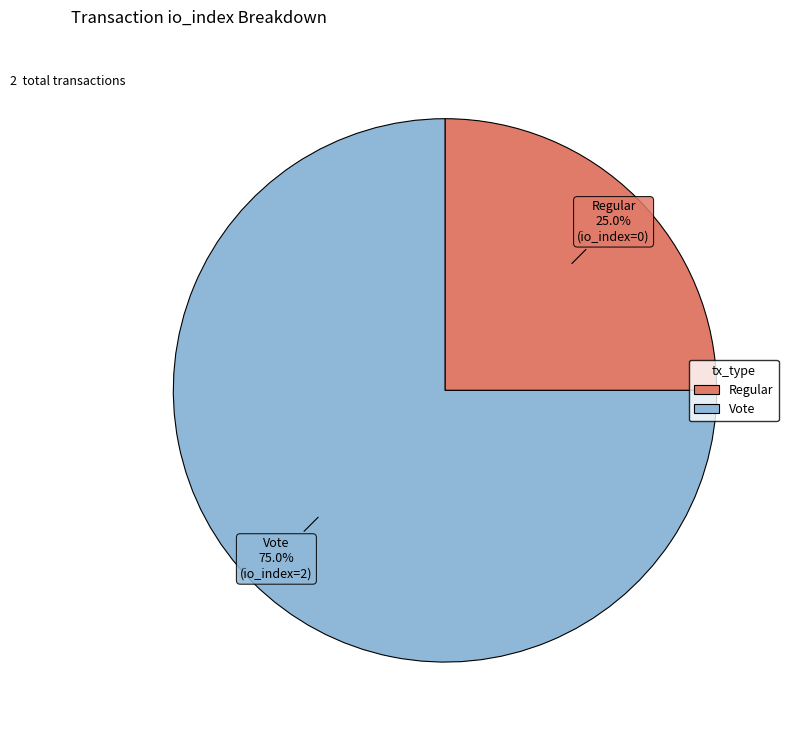

Is there a majority slice in this chart?

Yes